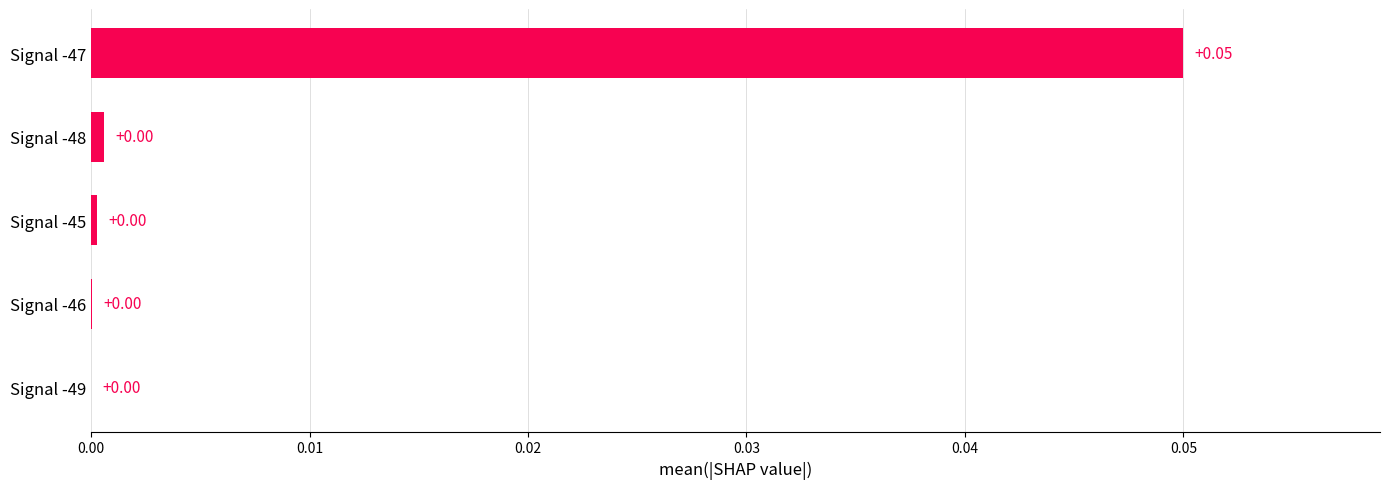

Are the bars horizontal?

Yes